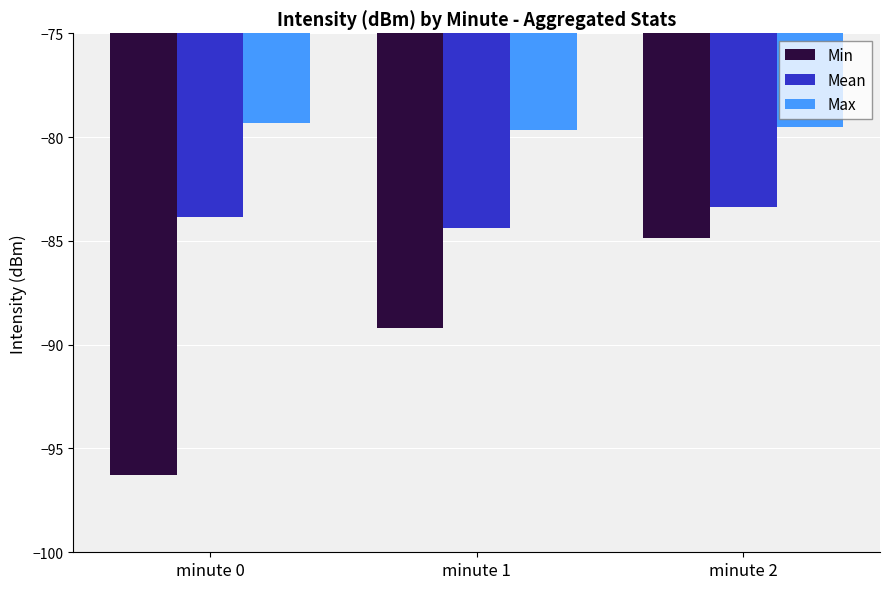

What are all the series names shown in the legend?

Min, Mean, Max